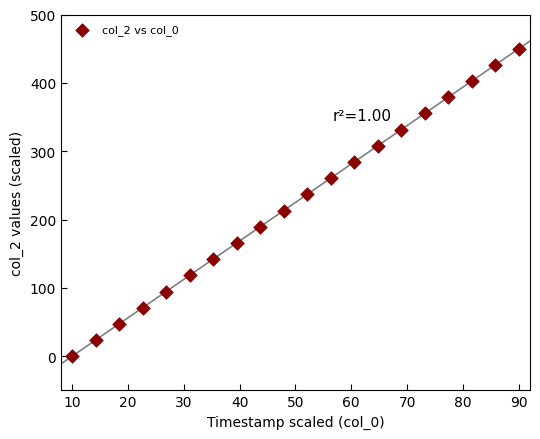

What is the range of X values (max minus min)?

80.0